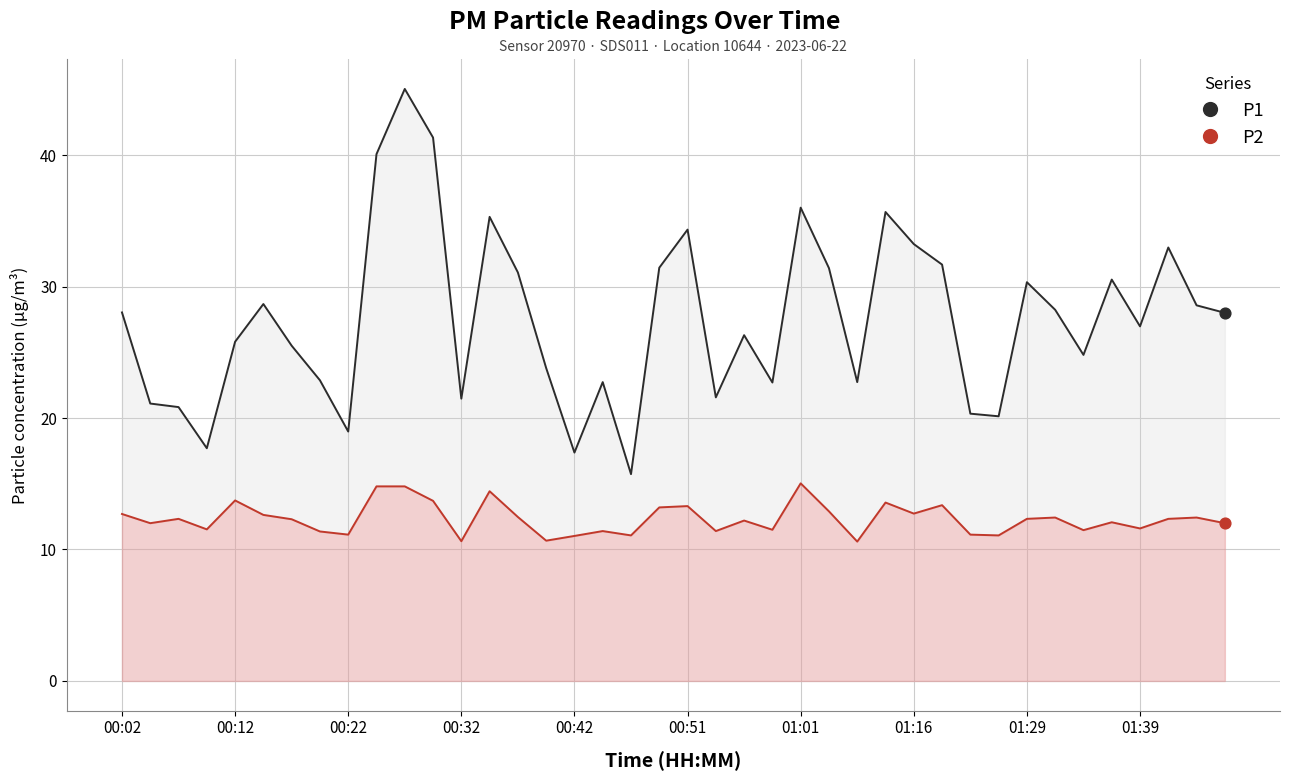

At which category is the sum across all series the highest?

10